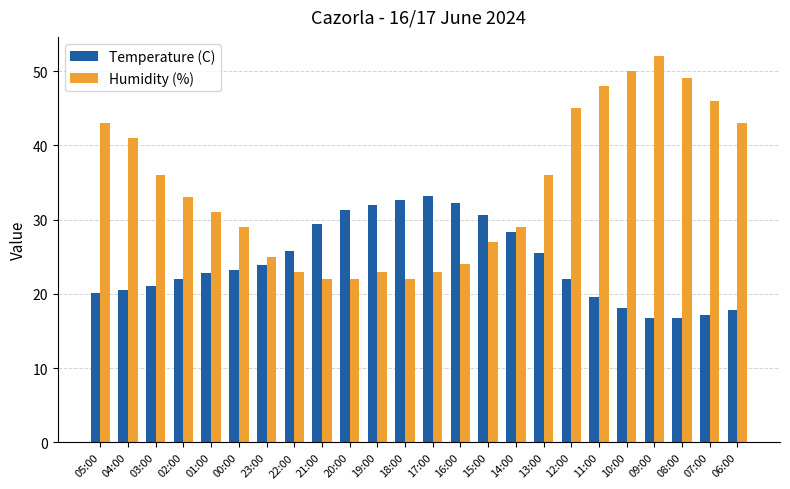

What is the difference between the maximum and minimum values in the Temperature (C) series?

16.5